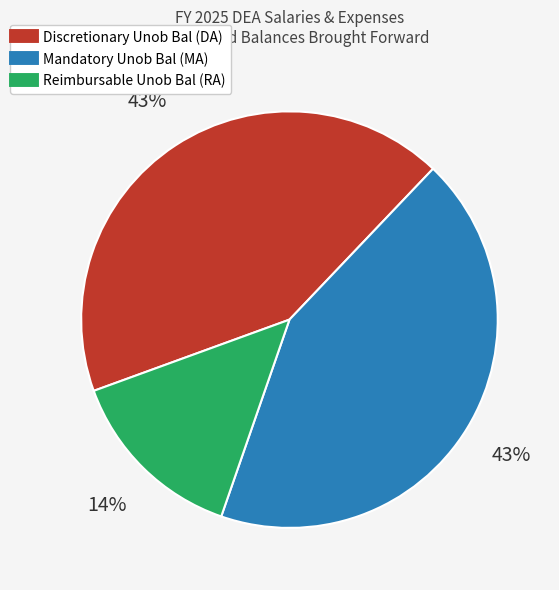

Which category has the smallest portion of the pie?

Reimbursable Unob Bal (RA)